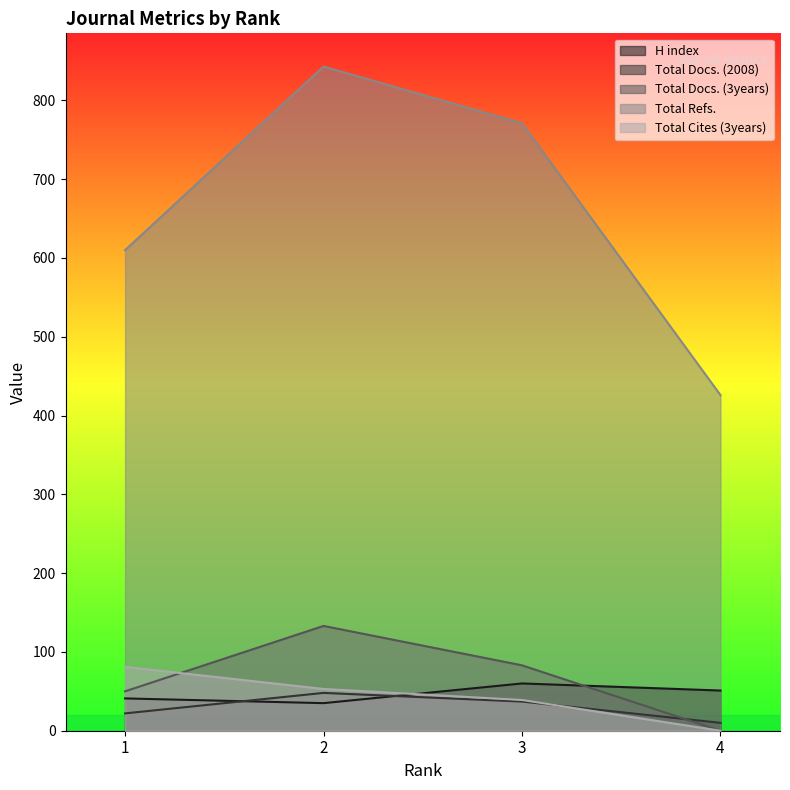

Reading left to right, extract all data points from this chart.

H index: 1=41	2=35	3=60	4=51
Total Docs. (2008): 1=22	2=48	3=37	4=10
Total Docs. (3years): 1=50	2=133	3=83	4=0
Total Refs.: 1=610	2=843	3=771	4=426
Total Cites (3years): 1=81	2=53	3=39	4=0